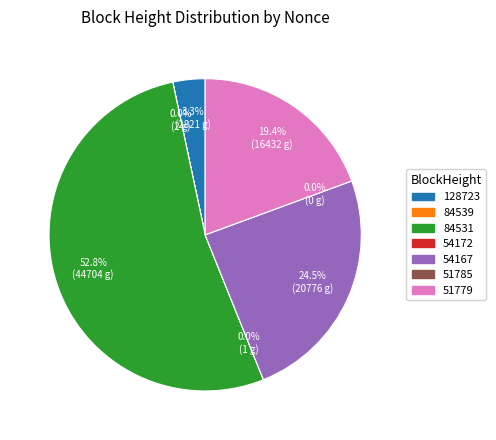

Is there a majority slice in this chart?

Yes